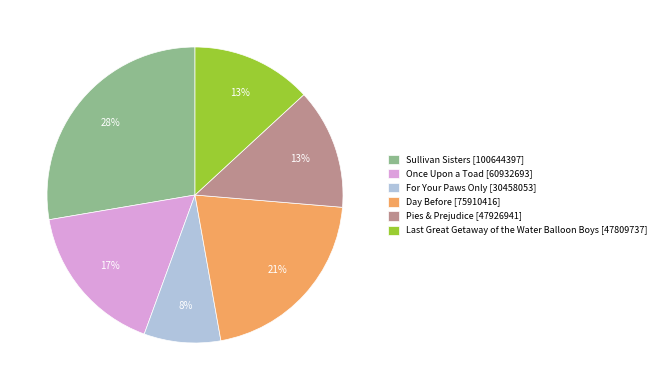

Combined, do Day Before [75910416] and Sullivan Sisters [100644397] account for over 50%?

No